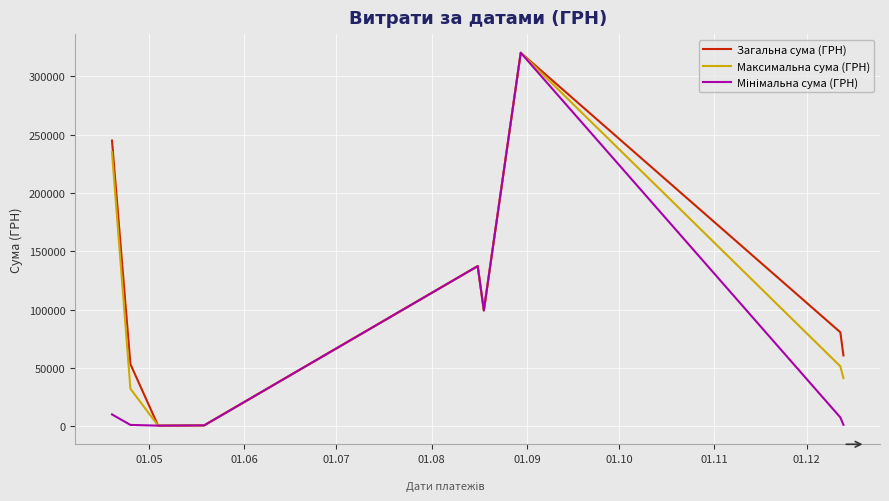

What is the difference between the maximum and minimum values in the Максимальна сума (ГРН) series?

319726.6